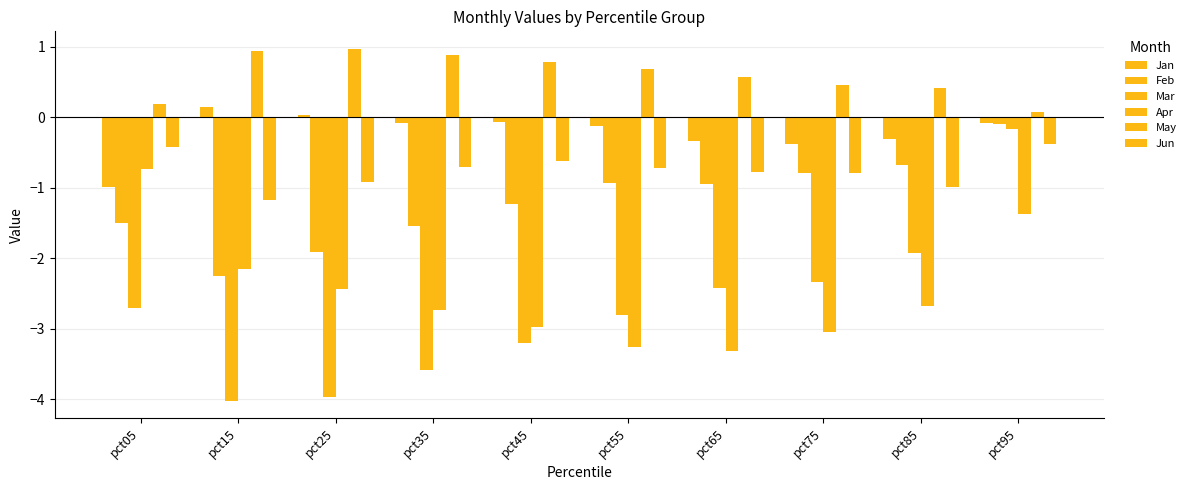

Between pct15 and pct65, which series saw the biggest shift?

Mar